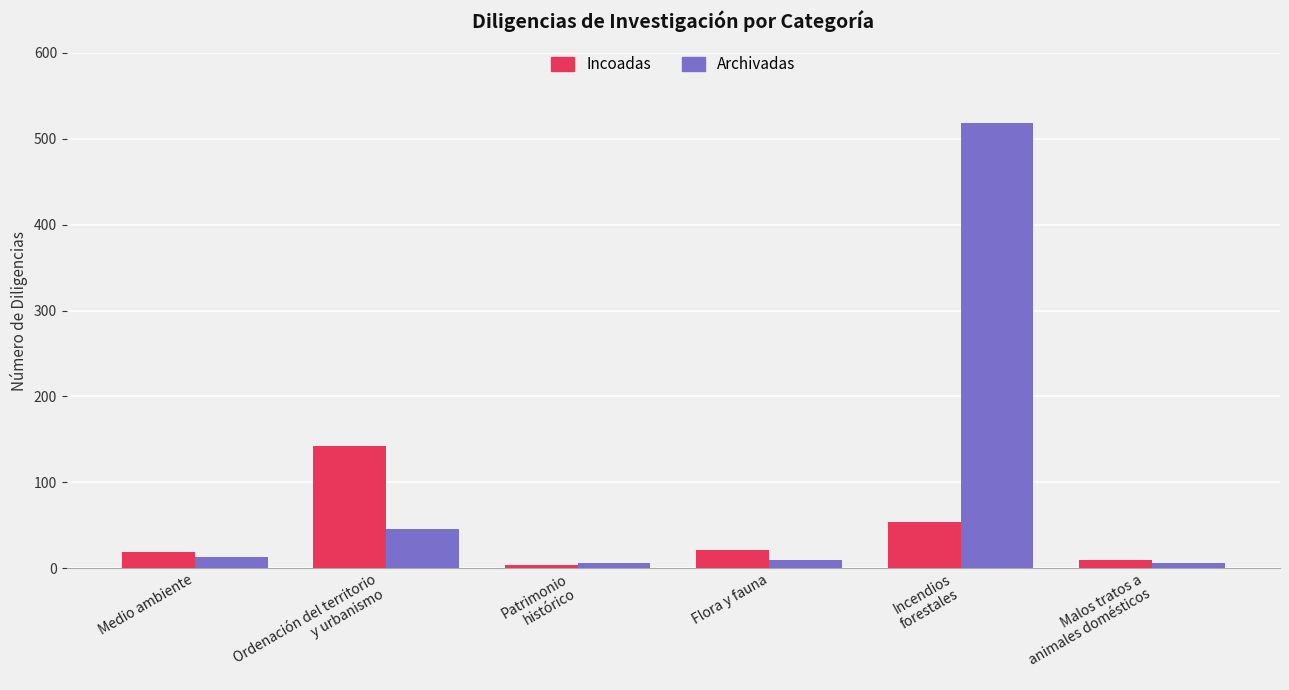

What is the value of the Archivadas bar at the 1st from the left?

13